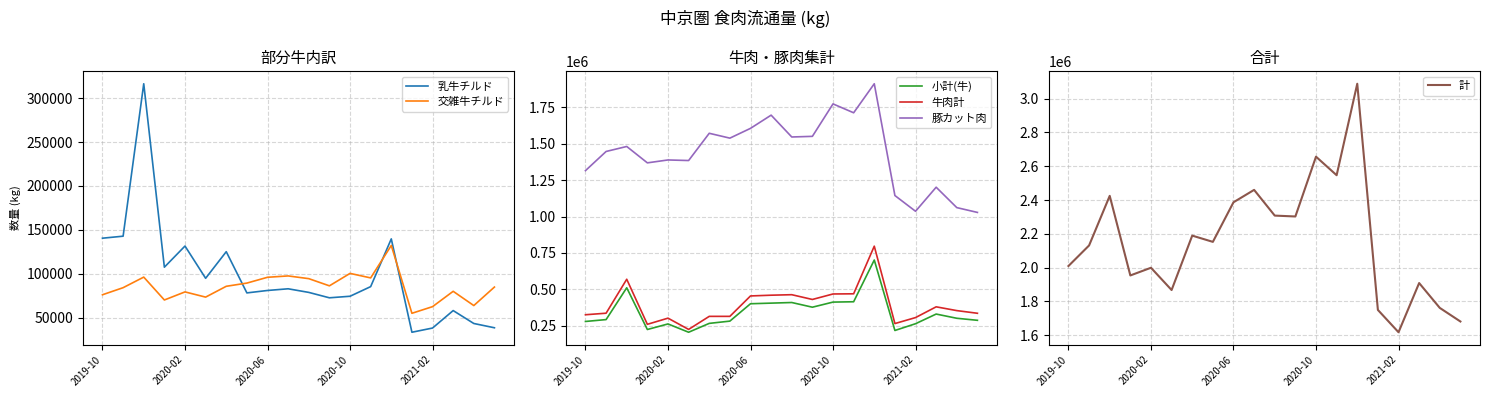

Reading right to left, list all the values displayed in this chart.

乳牛チルド: 38343	43213	57931	38032	33245	139639	85231	74252	72489	78647	82760	80844	78071	125055	94729	131485	107384	316430	142715	140423
交雑牛チルド: 84732	63650	79890	62413	54835	132162	95164	100313	86132	94317	97425	95884	89258	85611	73277	79217	70005	96084	84020	75967
小計(牛): 287556	301511	330418	264097	217680	701358	414864	412566	377523	409677	405473	401231	281964	266429	205608	262539	224374	510889	292477	279563
牛肉計: 335836	354158	380078	306239	265170	796585	469511	468299	430625	463332	459925	454783	314622	314618	224999	302272	260004	569381	336257	325746
豚カット肉: 1028268	1061252	1201293	1036166	1144210	1911635	1712346	1773389	1550579	1546178	1696111	1605438	1538263	1571604	1384557	1388467	1368578	1481000	1446668	1315234
計: 1680926	1761428	1908554	1617288	1749407	3088588	2547022	2656840	2302744	2307918	2460217	2386786	2152389	2189416	1867257	1999125	1953544	2424812	2131197	2009450